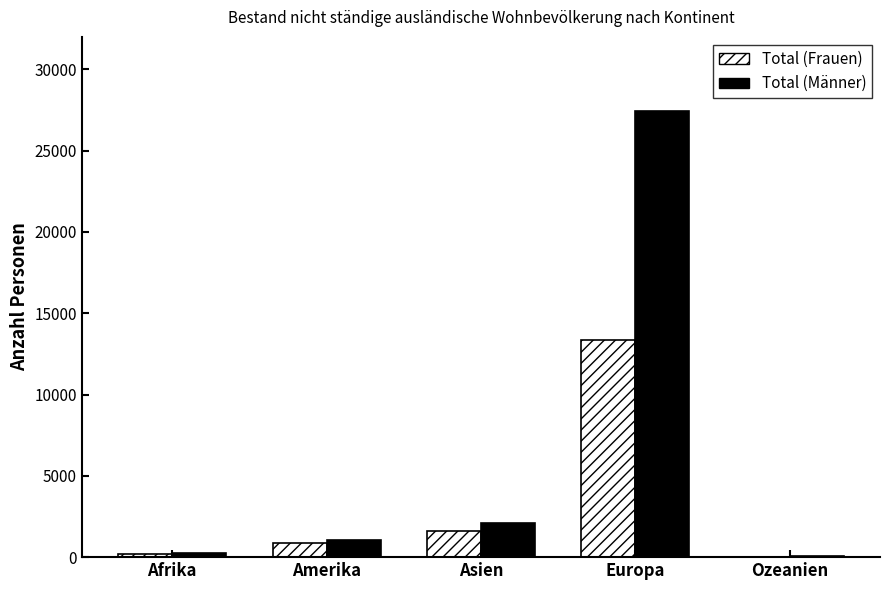

What is the greatest value displayed?

27456